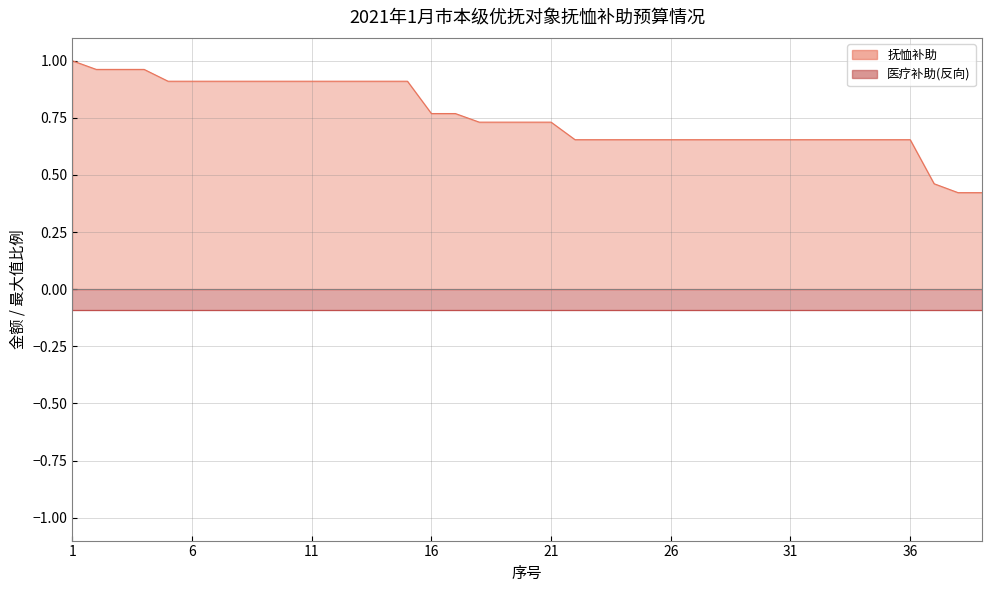

What is the value of the 33rd point from the left?

0.7